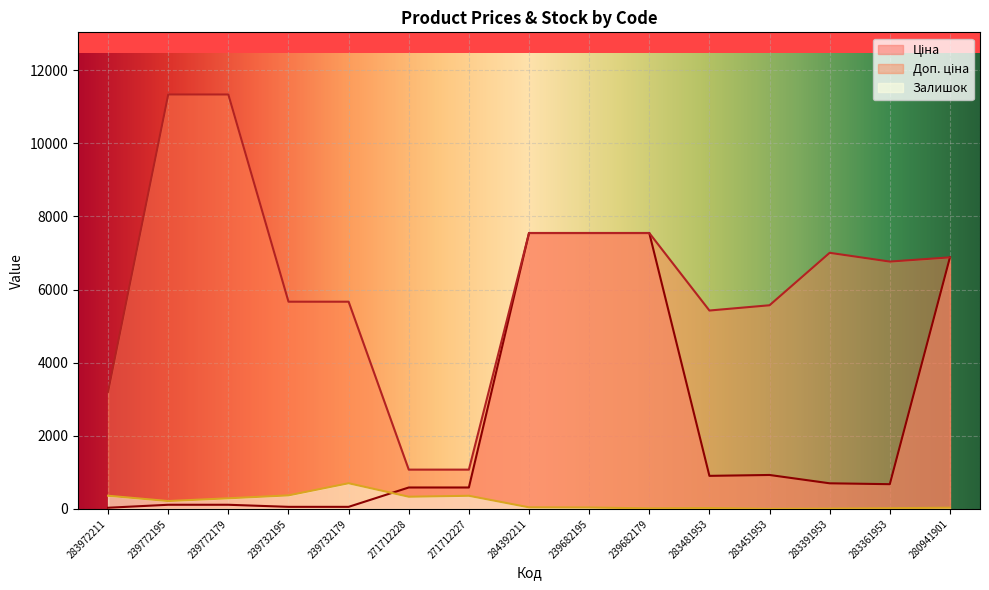

Reading right to left, what are all the values shown in this chart?

Ціна: 6879.5	676.4	700.4	928.3	904.3	7545.9	7545.9	7545.9	586.0	586.0	56.7	56.7	113.3	113.3	32.0
Доп. ціна: 6879.5	6764.4	7004.3	5569.9	5425.9	7545.9	7545.9	7545.9	1074.5	1074.5	5667.0	5667.0	11334.0	11334.0	3205.0
Залишок: 33.0	19.0	8.0	2.0	24.0	15.0	38.0	43.0	359.0	333.0	702.0	370.0	290.0	215.0	360.0